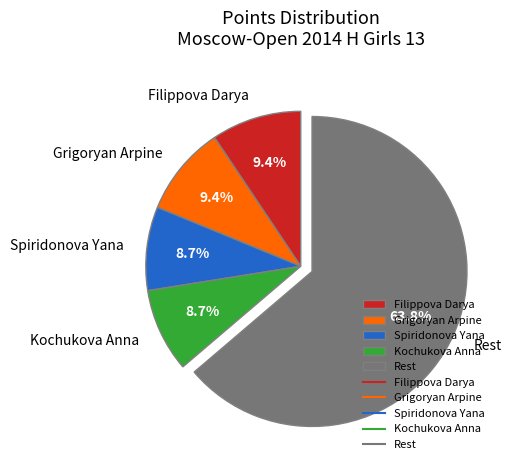

What is the largest slice in the pie chart?

Rest